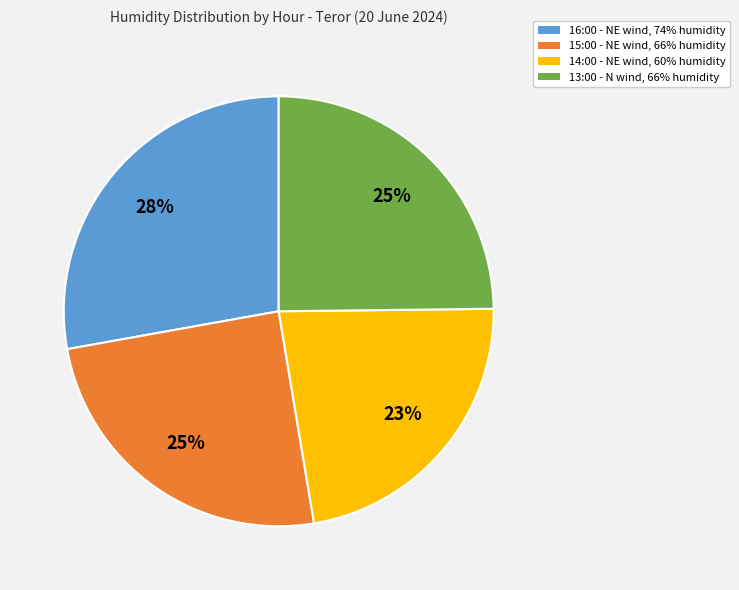

Which category has the biggest portion of the pie?

16:00 - NE wind, 74% humidity